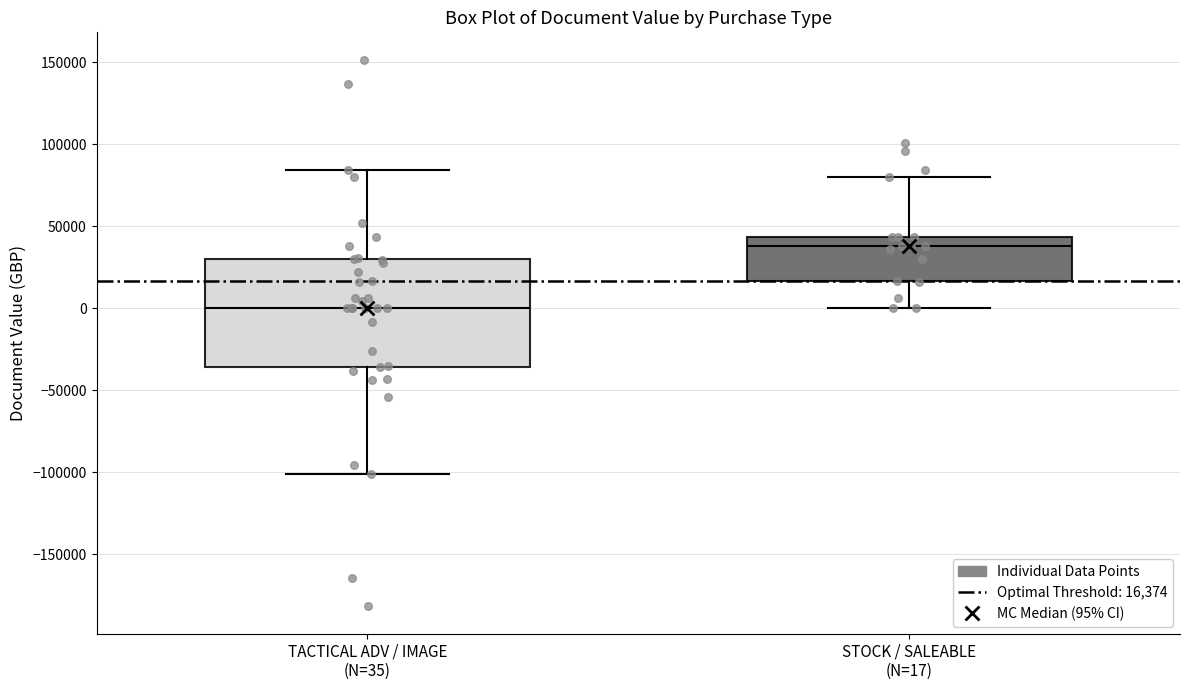

Reading left to right, read every box against the y-axis: the position of its median line, the range the box covers, and the ends of its whiskers. The values are not printed on the chart, so give them approximately, as read against the axis.

TACTICAL ADV / IMAGE (N=35): median 0, box -35000 to 30000, whiskers -100000 to 85000
STOCK / SALEABLE (N=17): median 40000, box 15000 to 45000, whiskers 0 to 80000